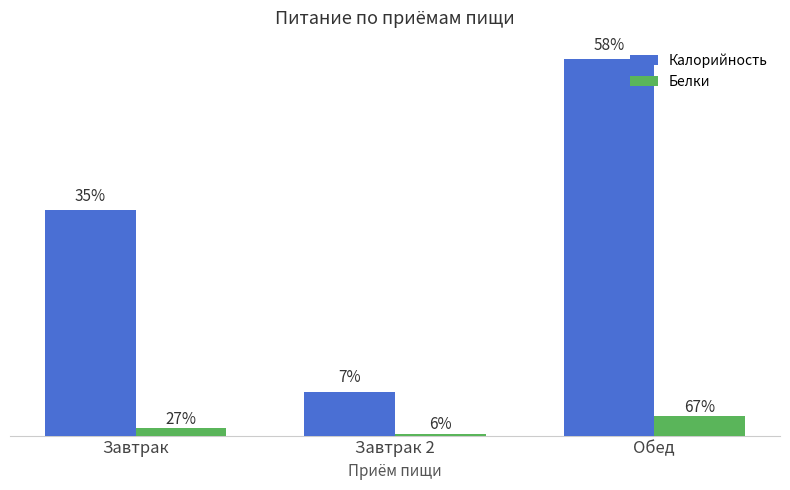

Rank the series by their maximum value, from highest to lowest.

Калорийность, Белки